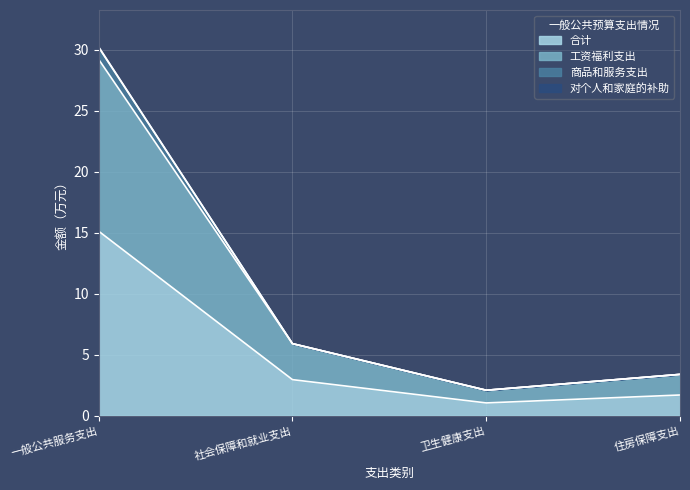

True or false: 商品和服务支出 and 合计 intersect in this chart.

False